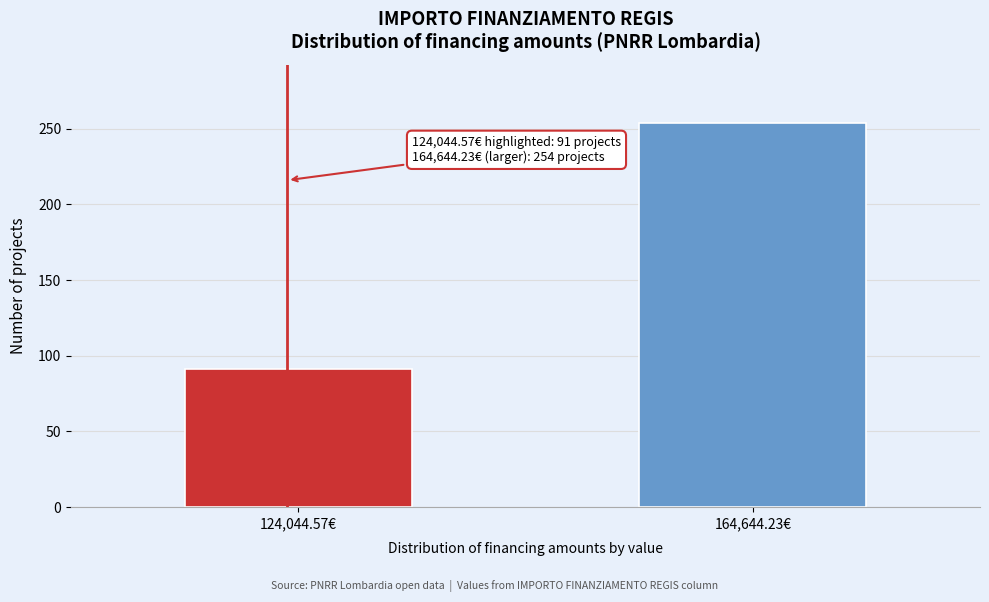

Reading left to right, what are all the values shown in this chart?

124,044.57€=91	164,644.23€=254